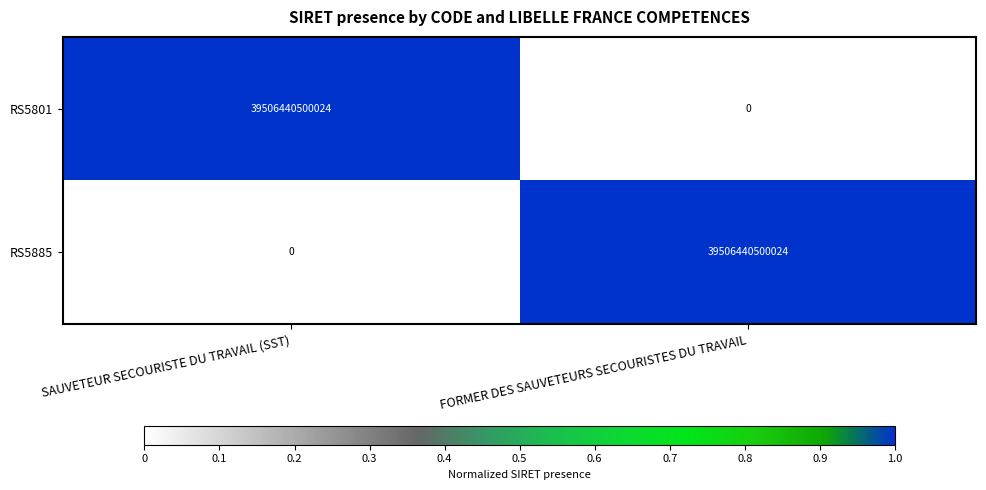

Count the number of data series in this chart.

2